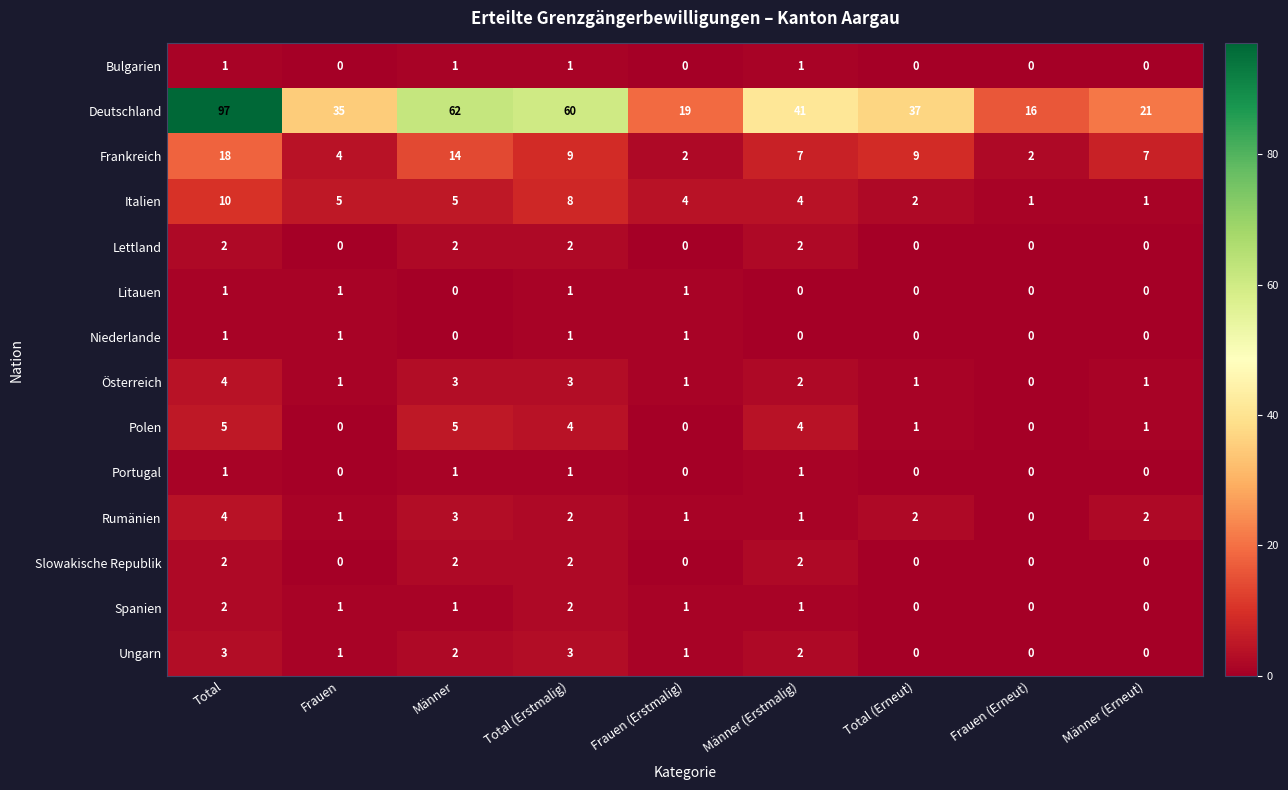

Which series has the largest total across all categories?

Deutschland